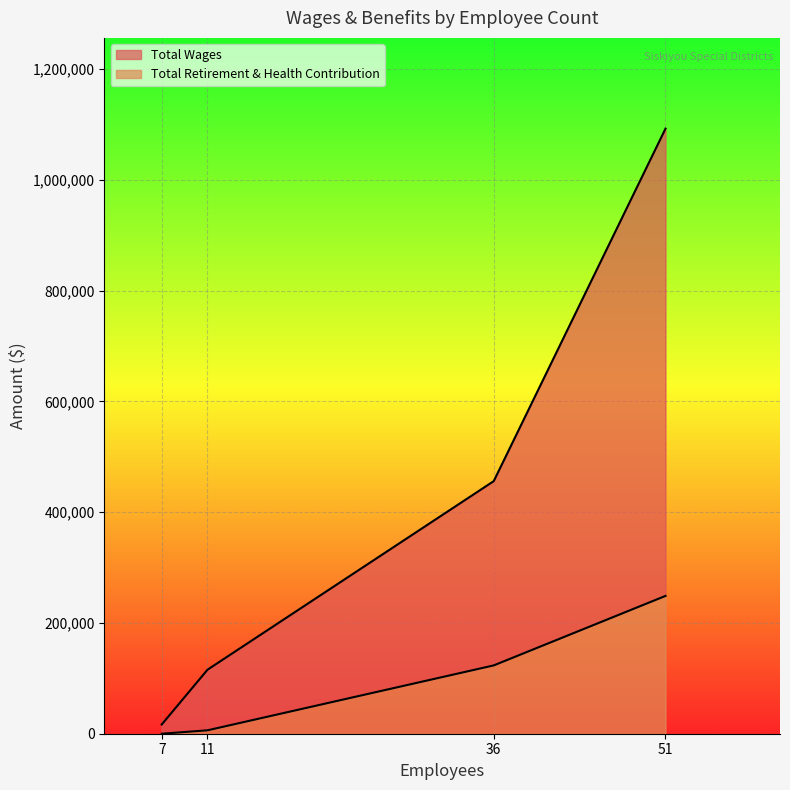

Between 7 and 36, which is larger?

36